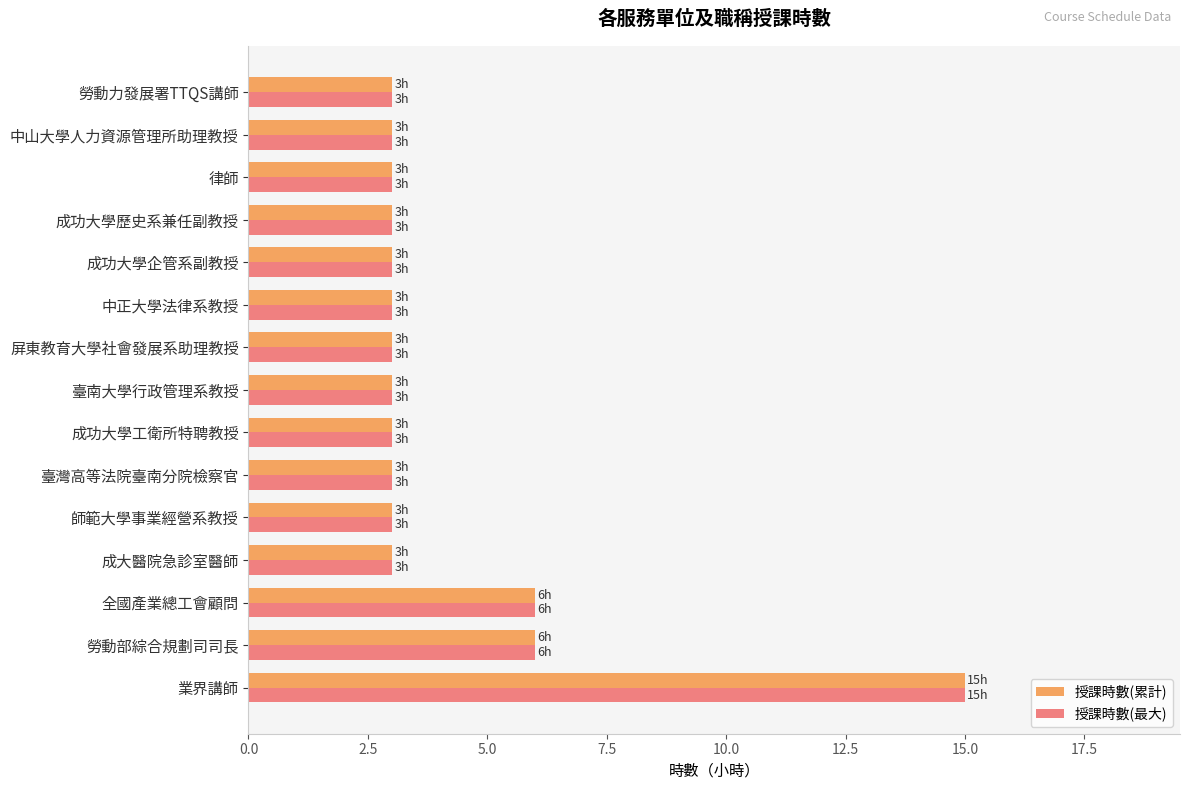

What is the minimum value for 授課時數(累計)?

3